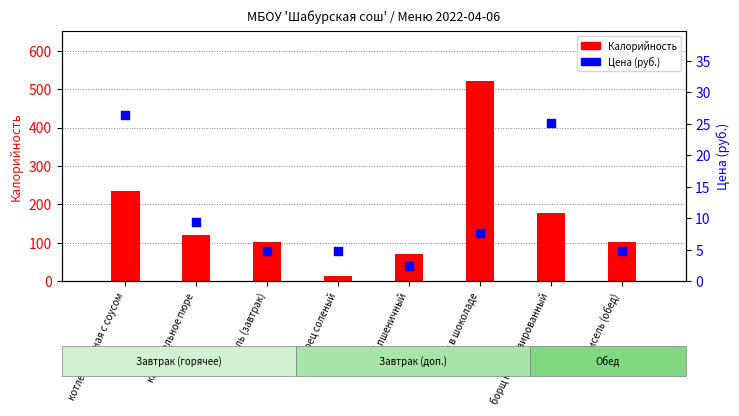

Which series reaches the maximum Y coordinate?

Калорийность